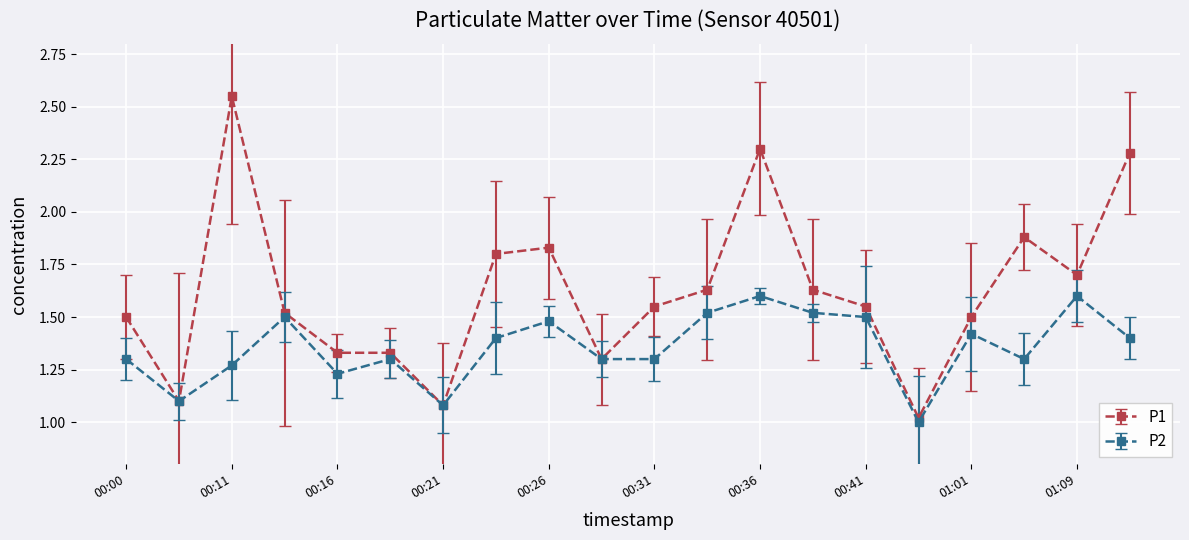

Rank the series by their average value, from highest to lowest.

P1, P2